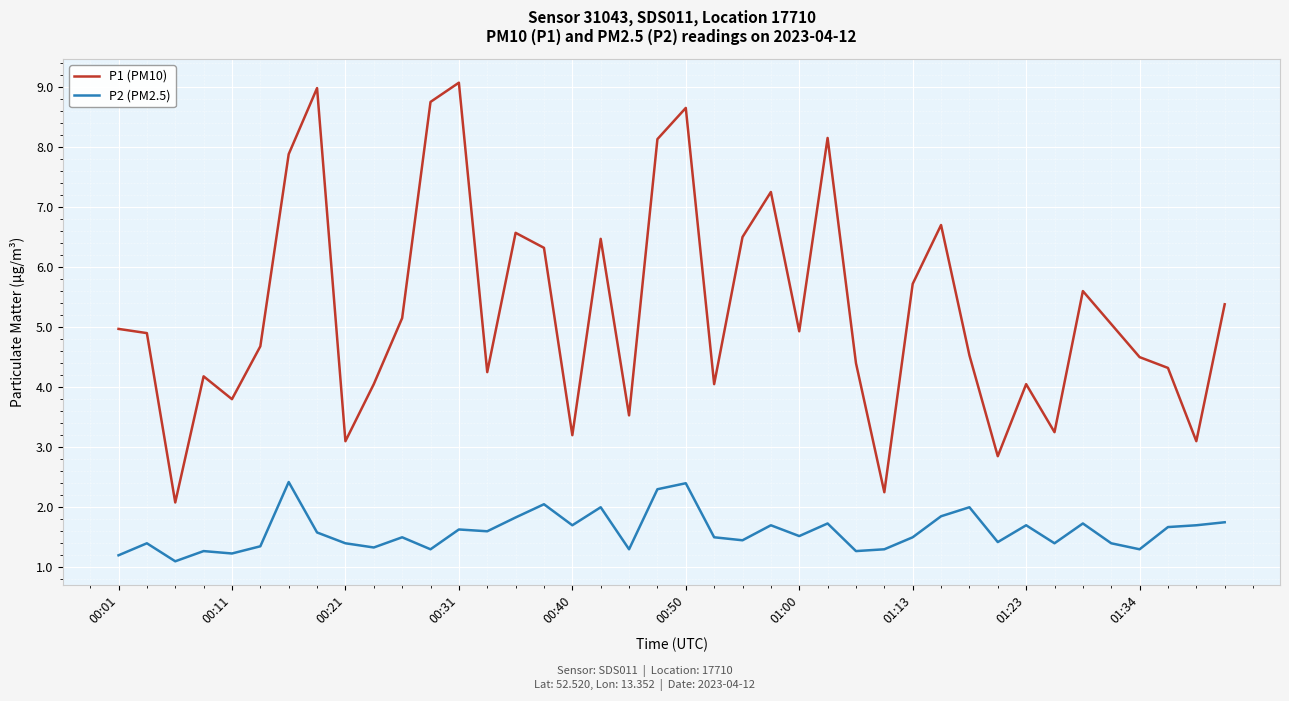

Rank the series by their maximum value, from lowest to highest.

P2 (PM2.5), P1 (PM10)